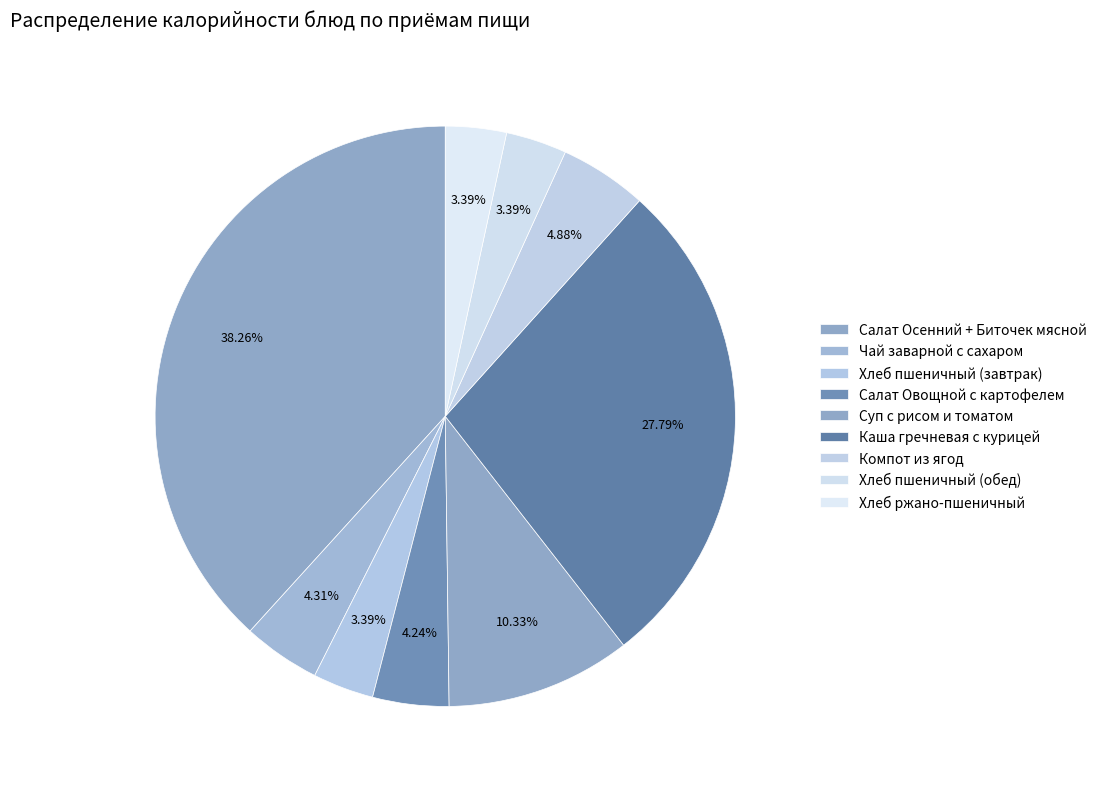

How many slices are in this pie chart?

9